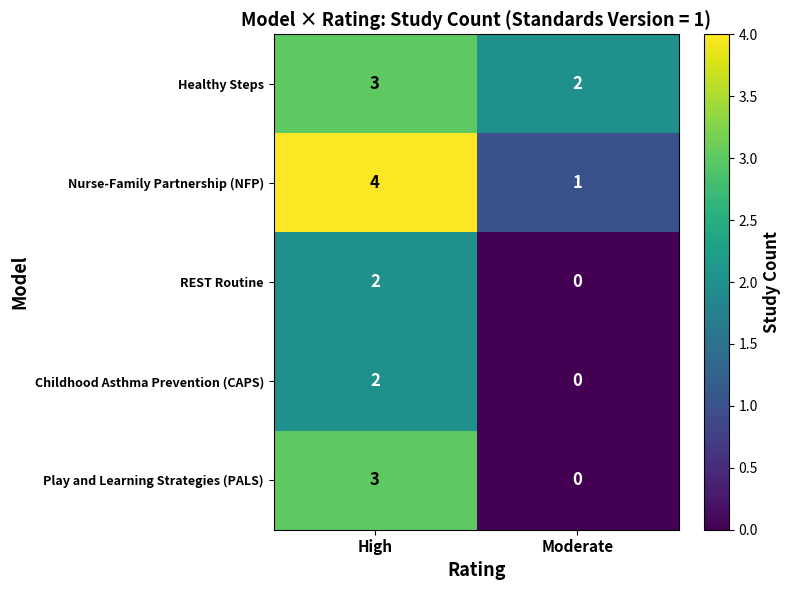

The value of REST Routine at High is 2. True or false?

True